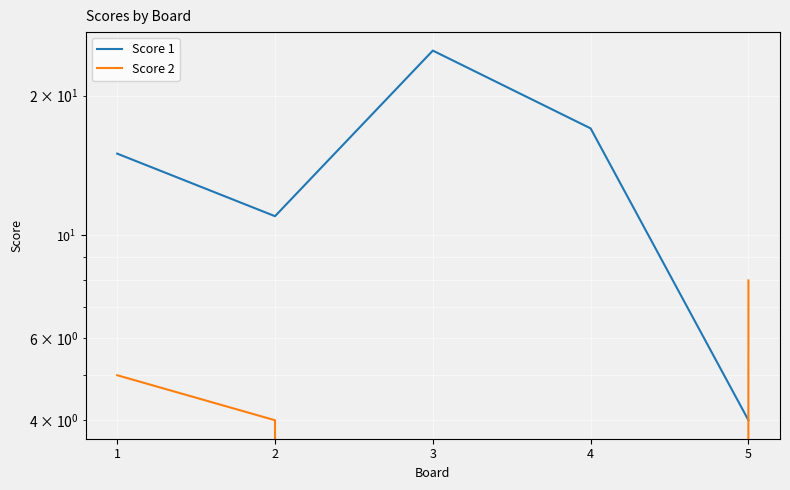

Rank the series by their maximum value, from highest to lowest.

Score 1, Score 2